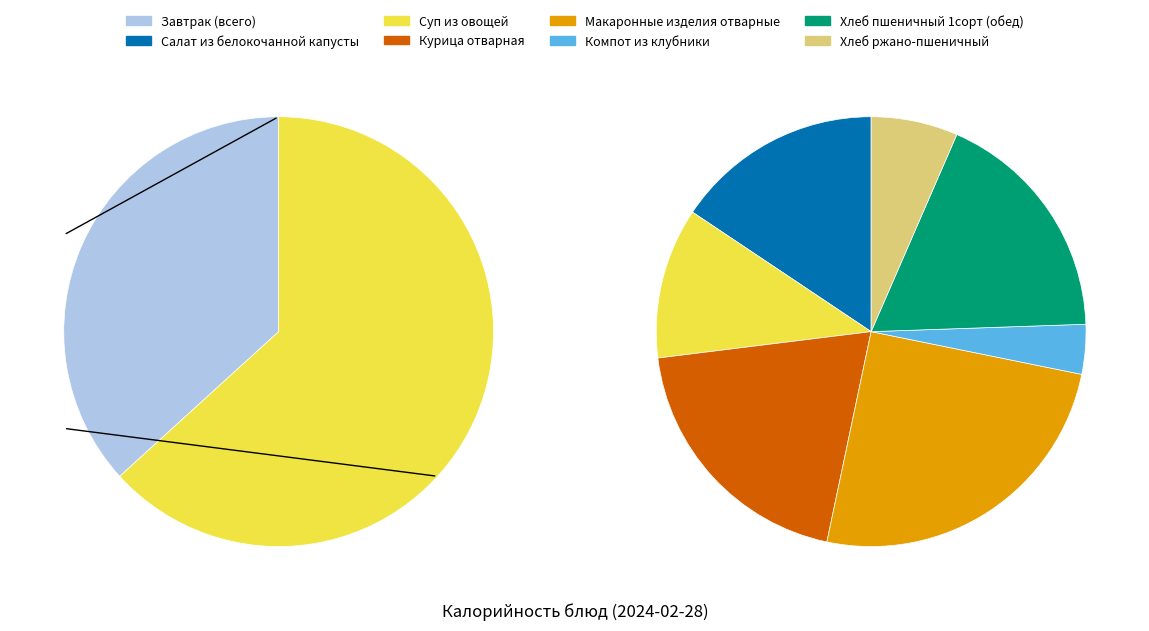

Is Макаронные изделия отварные the majority of the pie?

No